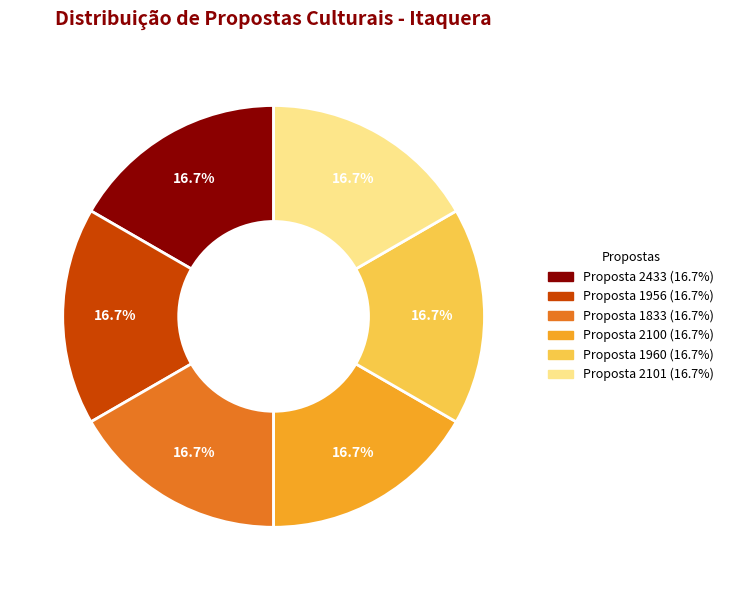

Is there any slice that represents more than half of the pie?

No